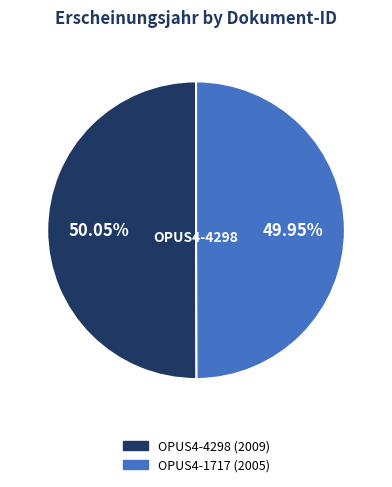

What is the ratio of the value at OPUS4-1717 to the value at OPUS4-4298?

1.0